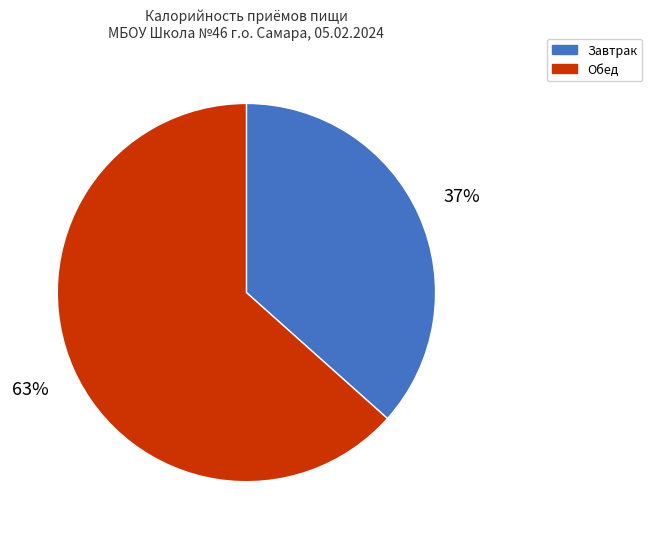

Approximately how many times larger is the value at Завтрак compared to Обед?

0.6